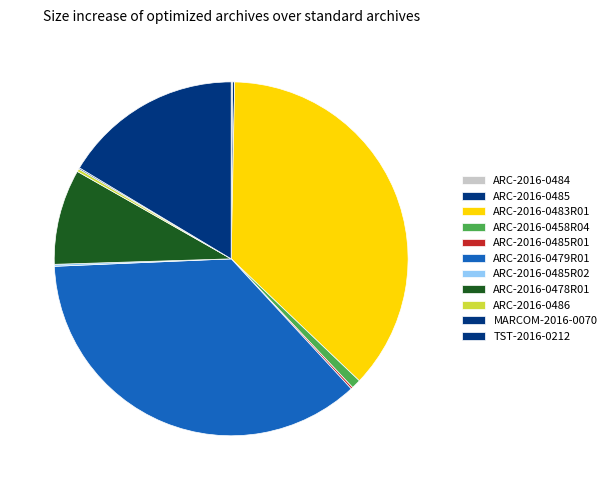

The MARCOM-2016-0070 slice represents 0% of the pie. True or false?

True